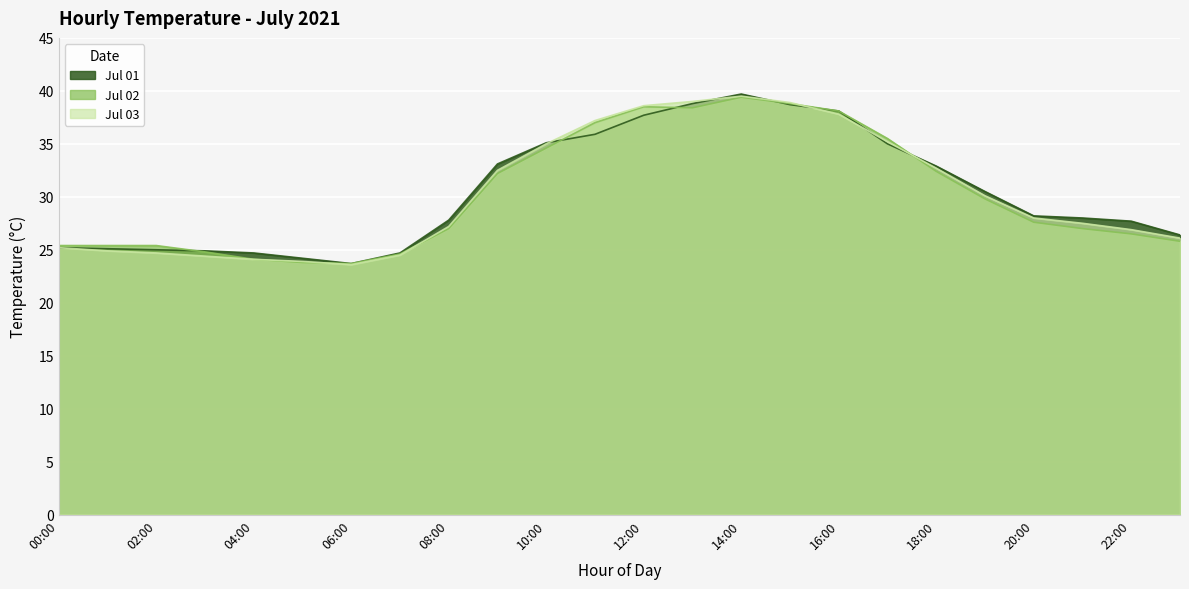

Which series ends up on top after the final intersection of Jul 01 and Jul 03?

Jul 01